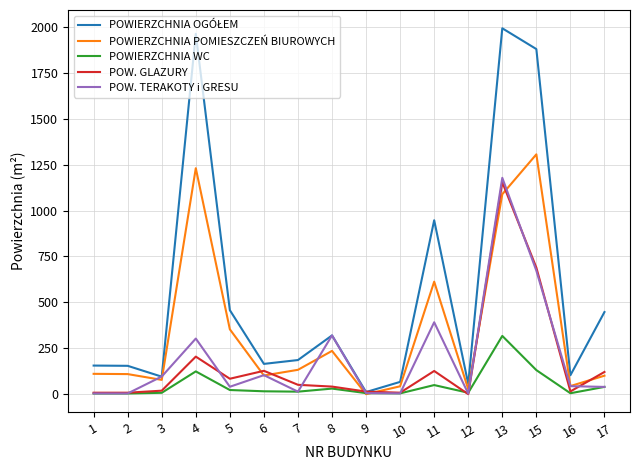

How many lines are shown in the chart?

5